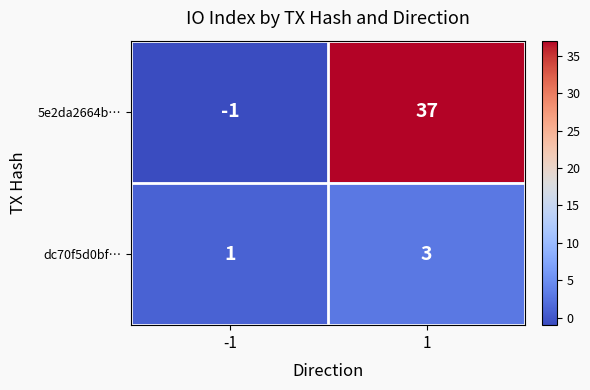

What is the highest value of the 5e2da2664b… series?

37